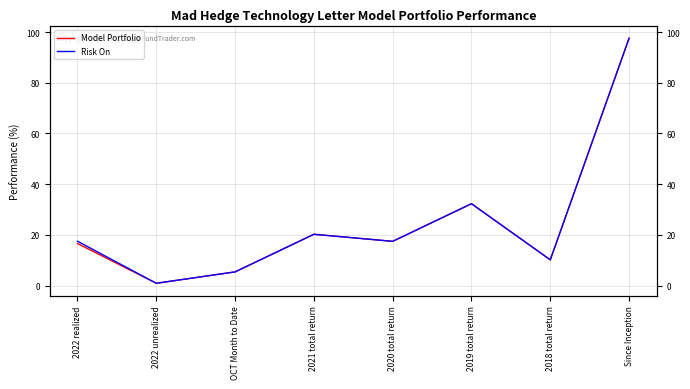

Between 2021 total return and 2019 total return, which series saw the biggest shift?

Model Portfolio